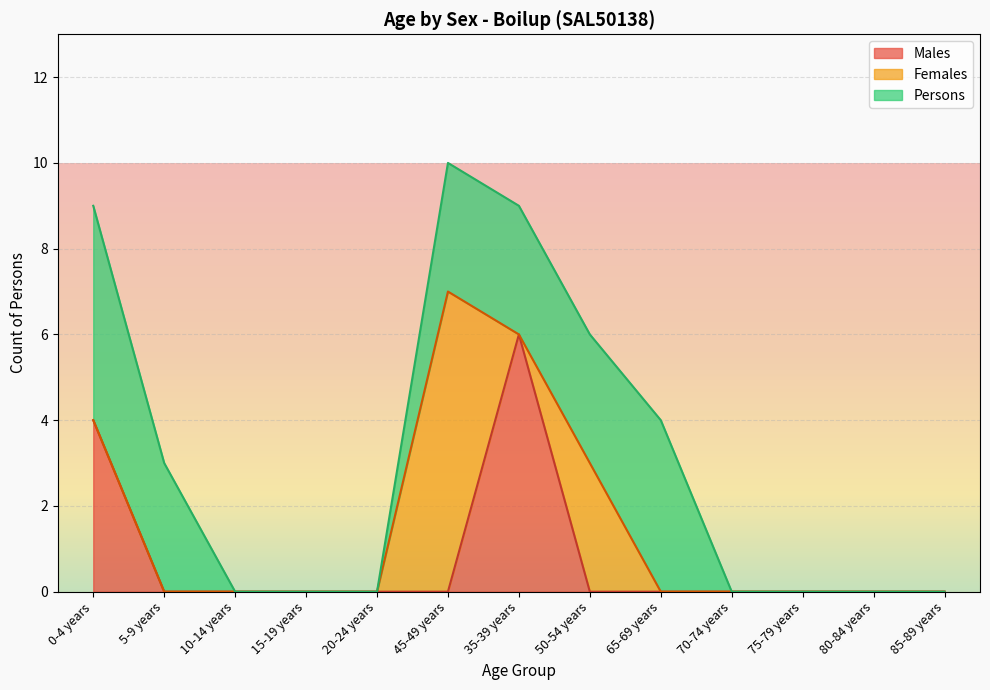

Reading left to right, extract all data points from this chart.

Males: 0-4 years=4	5-9 years=0	10-14 years=0	15-19 years=0	20-24 years=0	45-49 years=0	35-39 years=6	50-54 years=0	65-69 years=0	70-74 years=0	75-79 years=0	80-84 years=0	85-89 years=0
Females: 0-4 years=0	5-9 years=0	10-14 years=0	15-19 years=0	20-24 years=0	45-49 years=7	35-39 years=0	50-54 years=3	65-69 years=0	70-74 years=0	75-79 years=0	80-84 years=0	85-89 years=0
Persons: 0-4 years=5	5-9 years=3	10-14 years=0	15-19 years=0	20-24 years=0	45-49 years=3	35-39 years=3	50-54 years=3	65-69 years=4	70-74 years=0	75-79 years=0	80-84 years=0	85-89 years=0